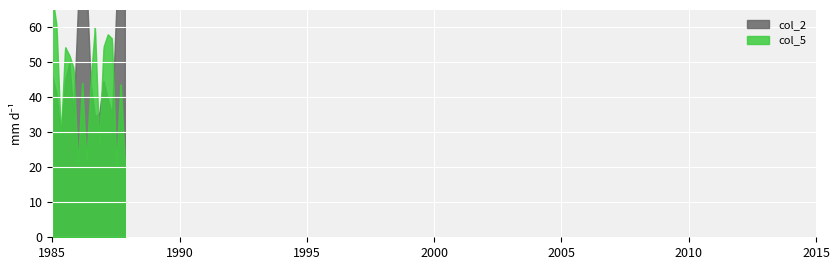

Which series has the largest total across all categories?

col_2